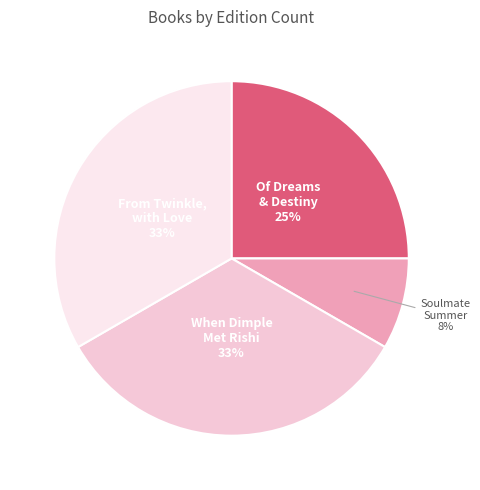

Does any single category account for the majority?

No